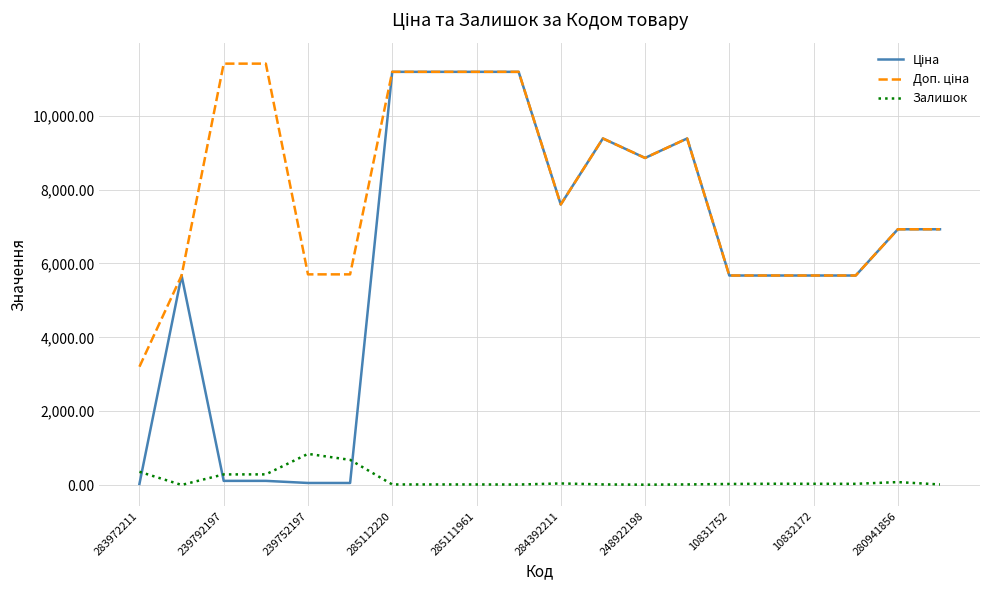

True or false: Доп. ціна and Ціна cross at least once.

False